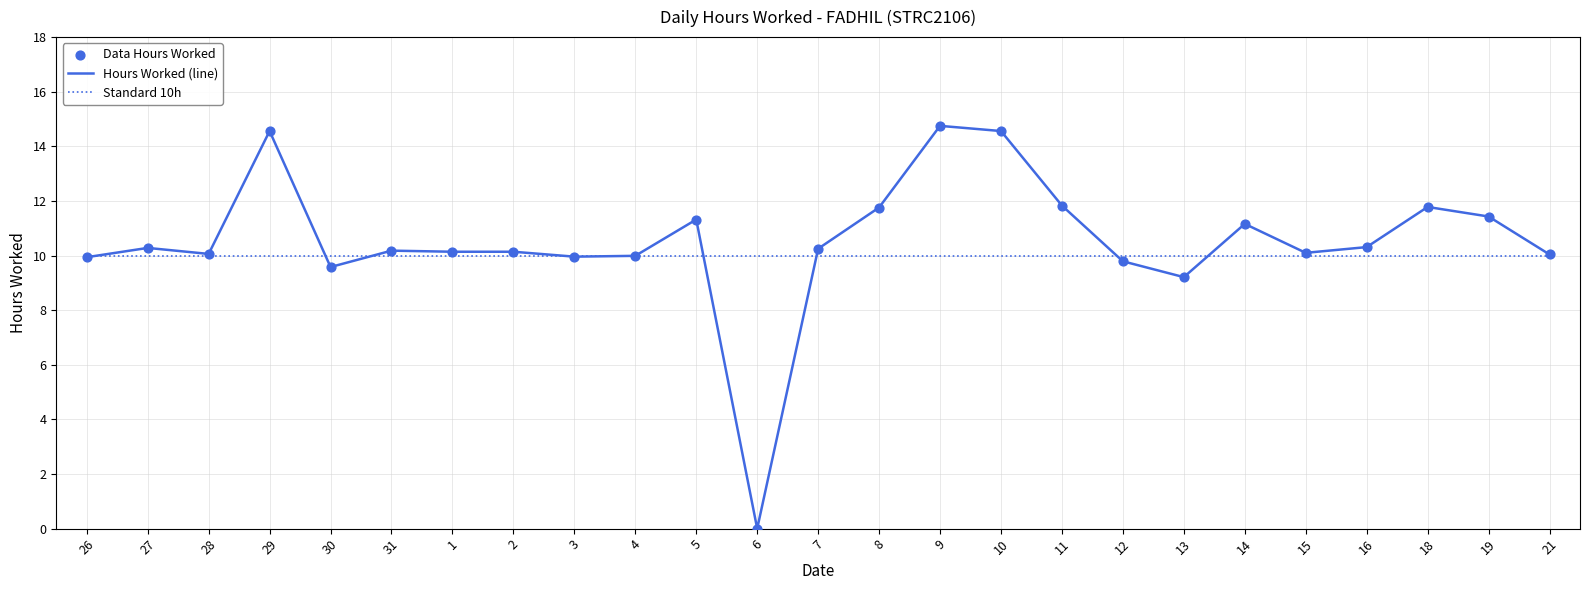

Which series has the widest spread of values?

Hours Worked (line)